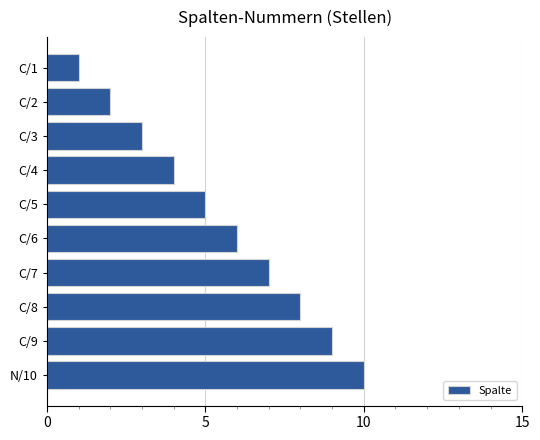

What is the label of the 9th bar from the bottom?

C/2